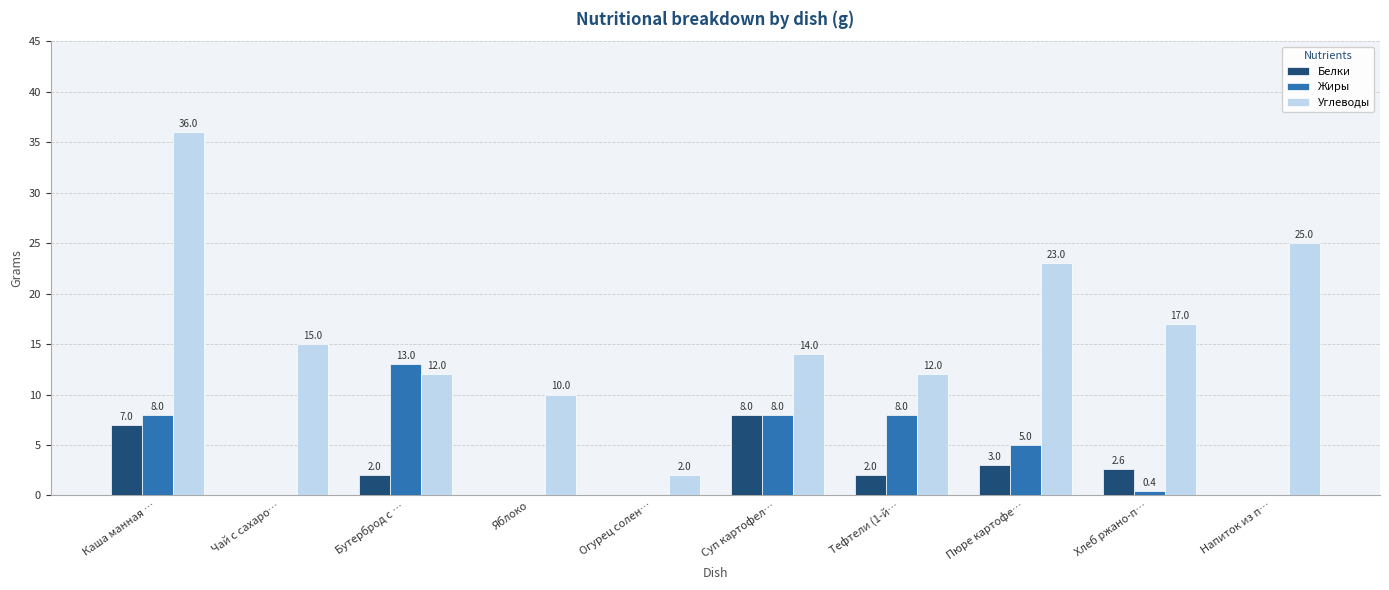

Is the value of Жиры at Огурец солен… greater than the value of Белки at Каша манная …?

No